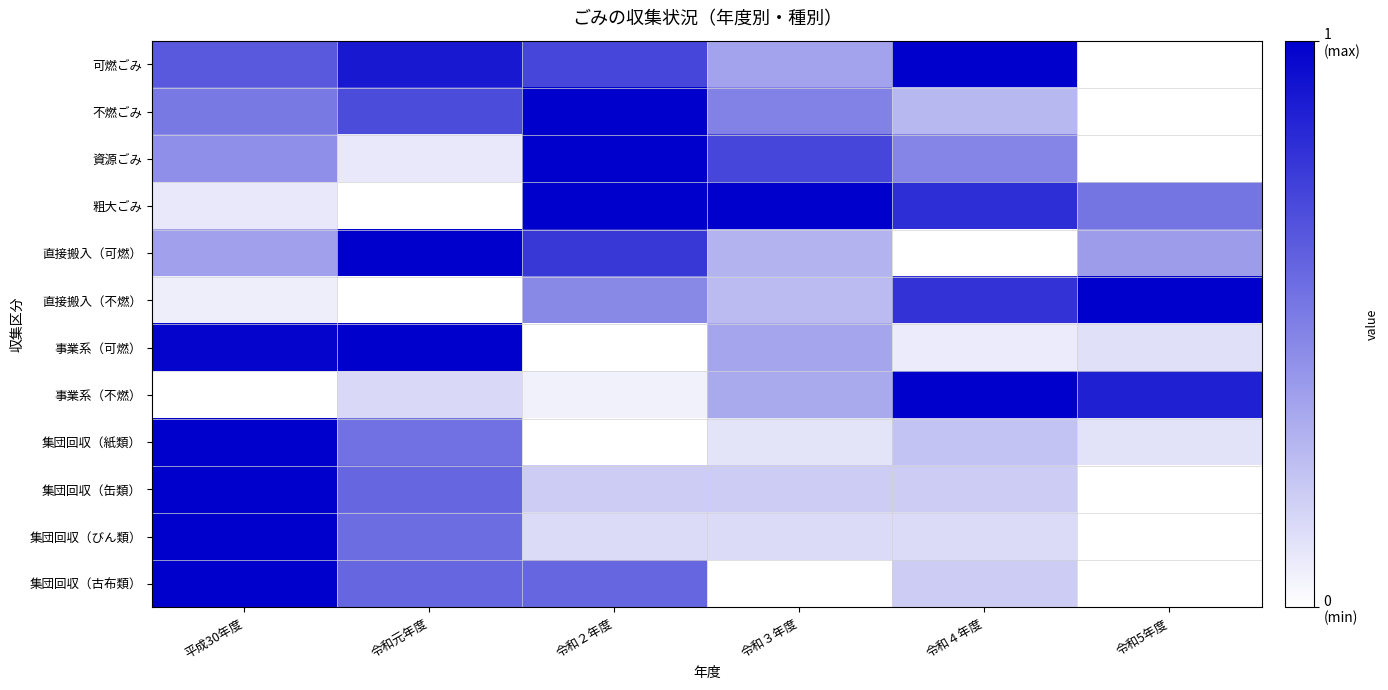

At which category is the sum across all series the highest?

平成30年度